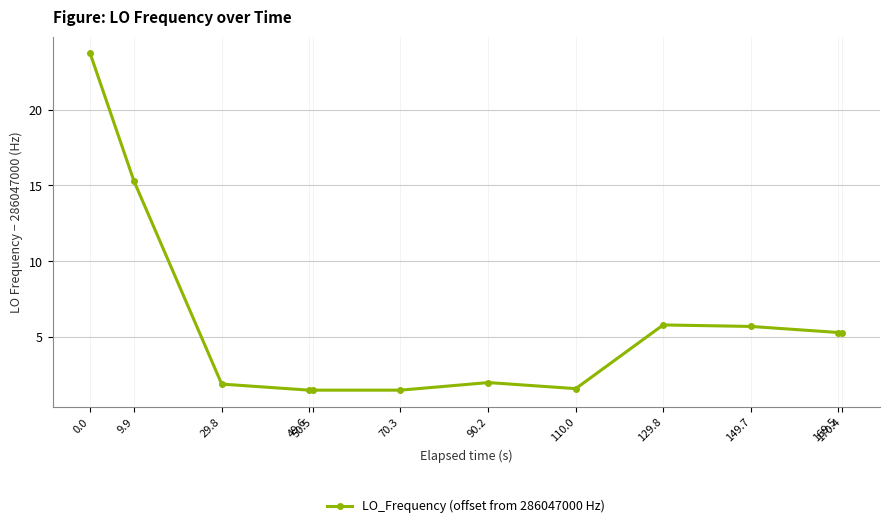

The chart shows a value of 9.8 at 129.8. True or false?

False